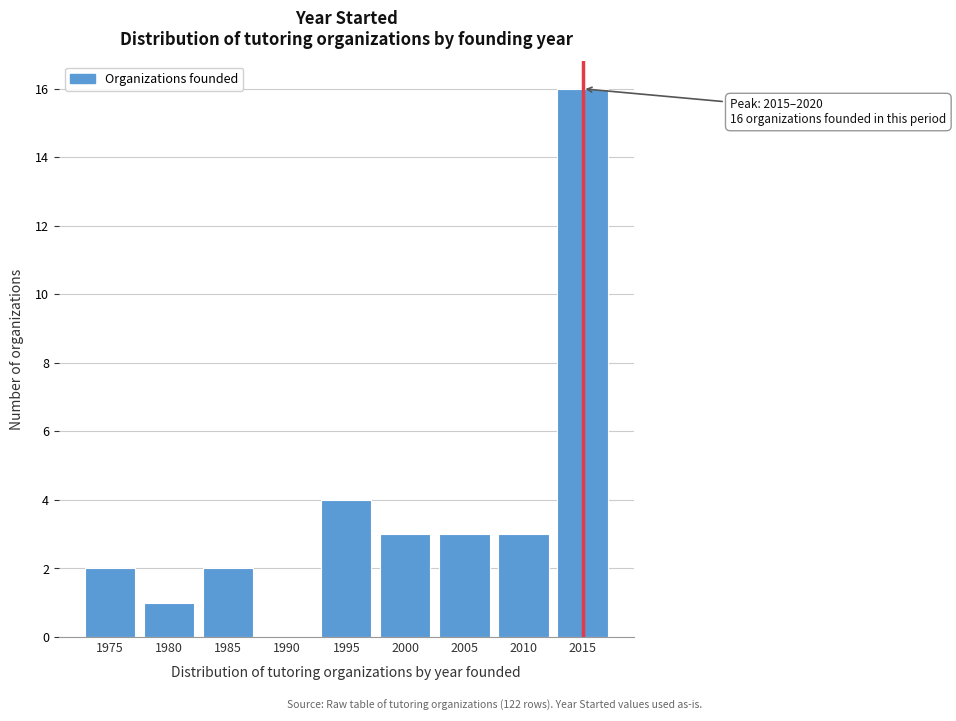

Reading left to right, transcribe all the data shown in this chart.

1975=2	1980=1	1985=2	1990=0	1995=4	2000=3	2005=3	2010=3	2015=16